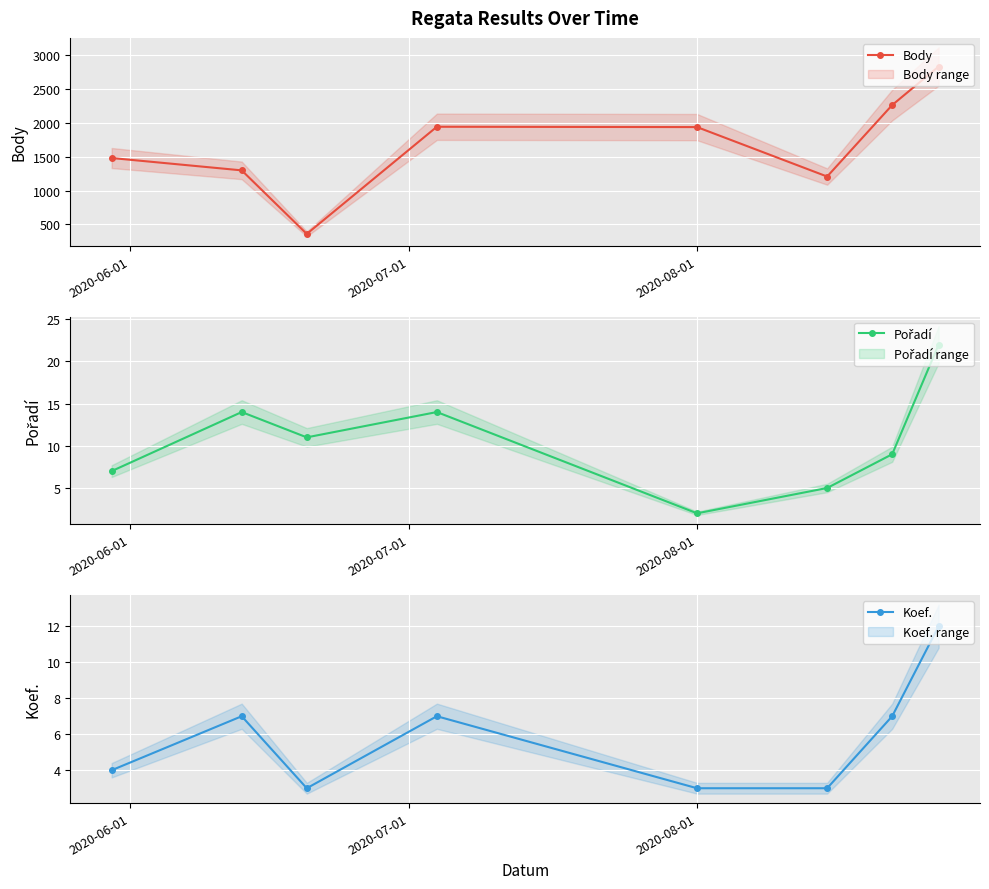

What is the sum of all Koef. values?

46